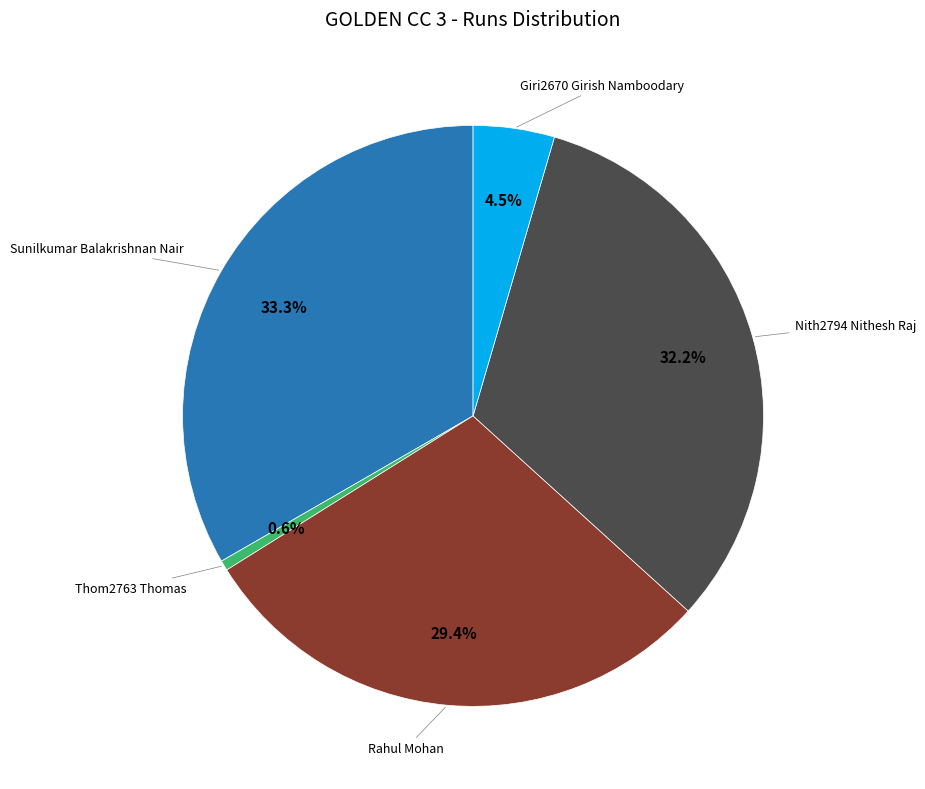

Is there a majority slice in this chart?

No